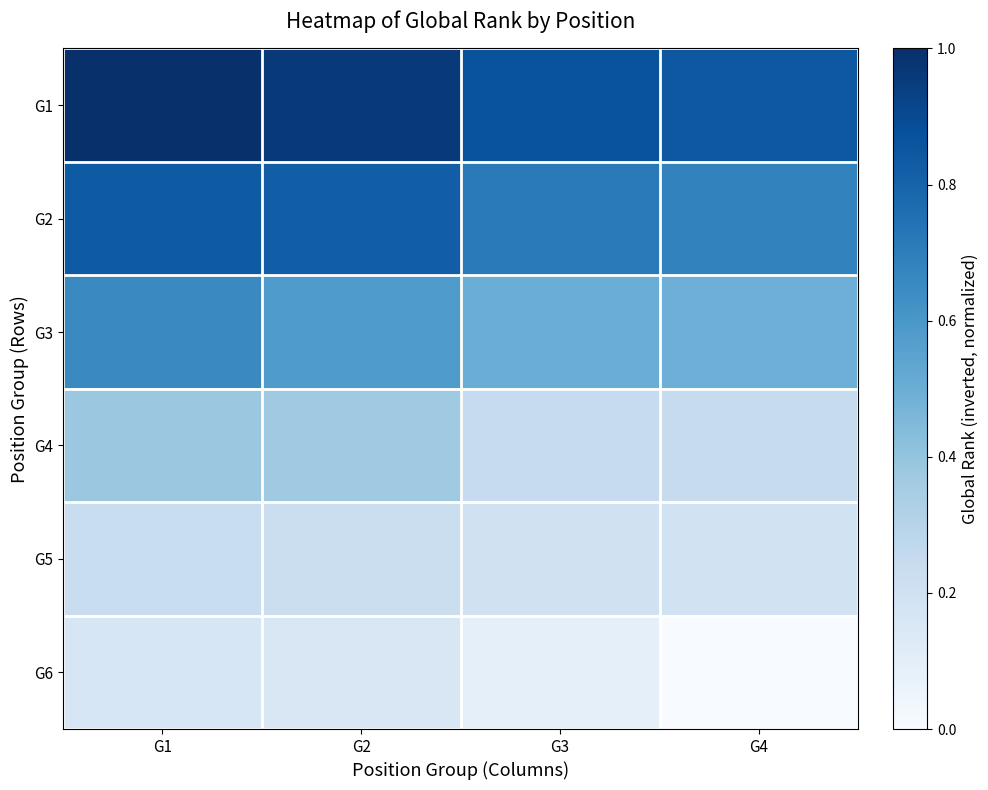

Which has a higher value, G2 or G1?

G1